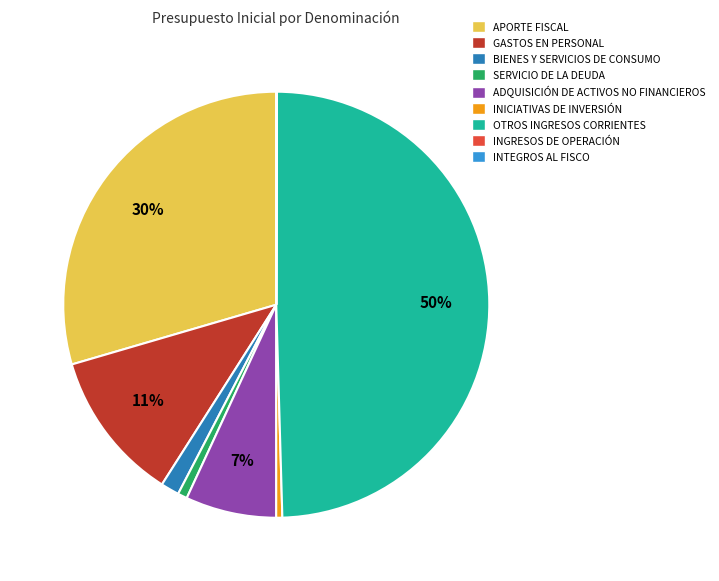

Does GASTOS EN PERSONAL account for over 50% of the chart?

No